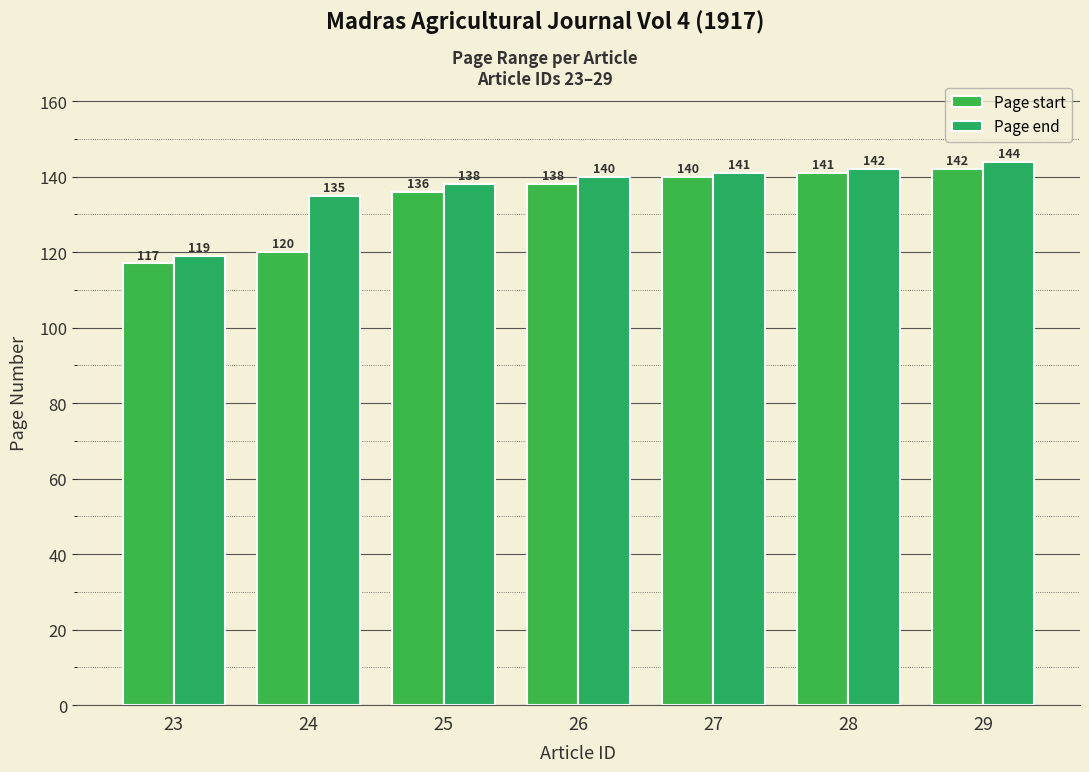

What is the difference between the highest and lowest values at 25?

2